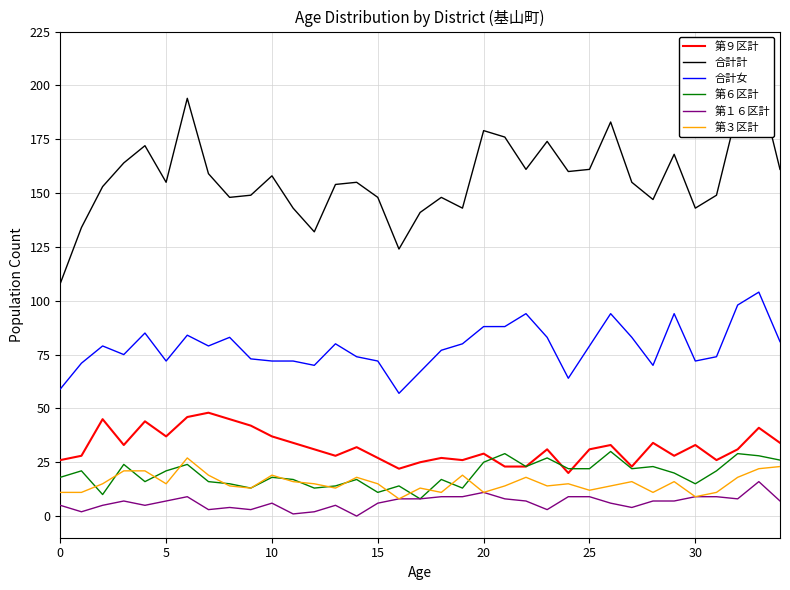

Between 24 and 34, which series saw the biggest shift?

合計女